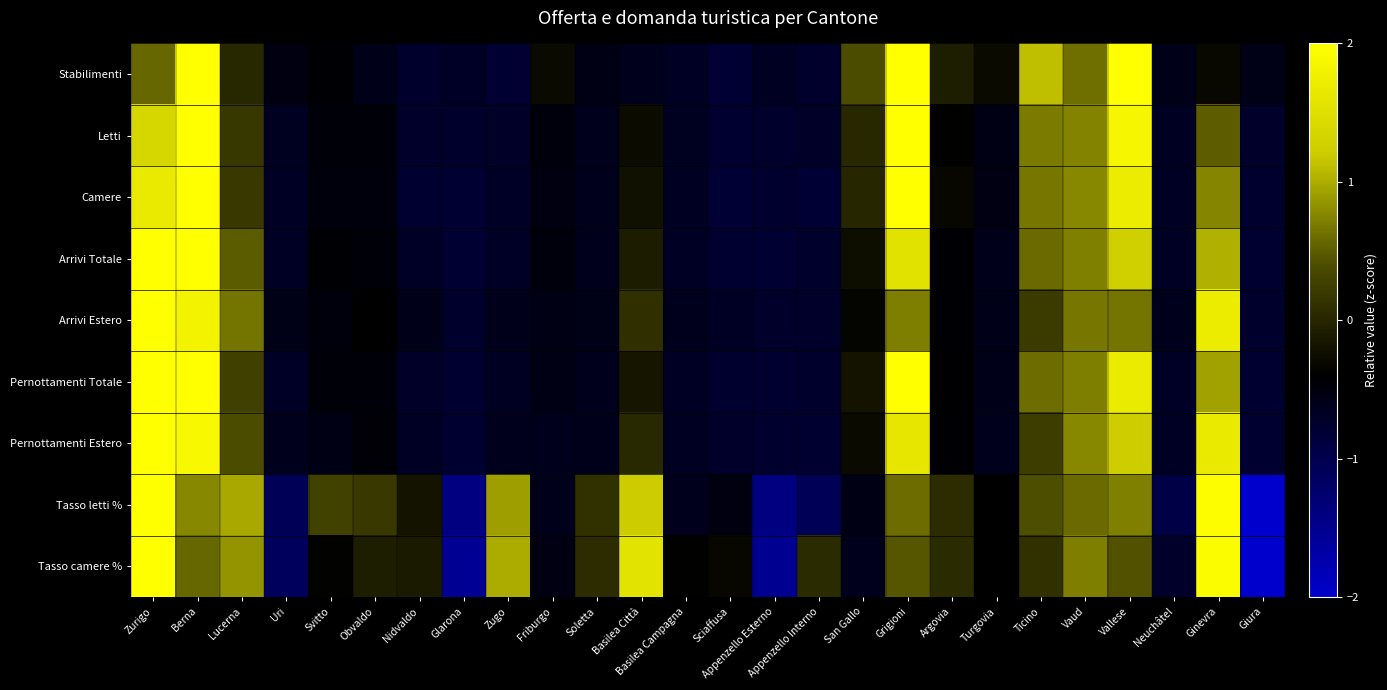

Reading right to left, what are all the values shown in this chart?

Stabilimenti: Giura=-0.6	Ginevra=-0.3	Neuchâtel=-0.6	Vallese=2.1	Vaud=0.6	Ticino=1.1	Turgovia=-0.3	Argovia=-0.1	Grigioni=2.5	San Gallo=0.4	Appenzello Interno=-0.7	Appenzello Esterno=-0.7	Sciaffusa=-0.8	Basilea Campagna=-0.7	Basilea Città=-0.6	Soletta=-0.6	Friburgo=-0.3	Zugo=-0.8	Glarona=-0.7	Nidvaldo=-0.7	Obvaldo=-0.6	Svitto=-0.4	Uri=-0.5	Lucerna=0.0	Berna=2.6	Zurigo=0.6
Letti: Giura=-0.7	Ginevra=0.5	Neuchâtel=-0.7	Vallese=1.8	Vaud=0.7	Ticino=0.7	Turgovia=-0.5	Argovia=-0.4	Grigioni=2.8	San Gallo=0.0	Appenzello Interno=-0.7	Appenzello Esterno=-0.7	Sciaffusa=-0.8	Basilea Campagna=-0.7	Basilea Città=-0.3	Soletta=-0.6	Friburgo=-0.5	Zugo=-0.7	Glarona=-0.7	Nidvaldo=-0.7	Obvaldo=-0.5	Svitto=-0.5	Uri=-0.6	Lucerna=0.2	Berna=2.2	Zurigo=1.4
Camere: Giura=-0.8	Ginevra=0.8	Neuchâtel=-0.7	Vallese=1.7	Vaud=0.8	Ticino=0.7	Turgovia=-0.5	Argovia=-0.3	Grigioni=2.6	San Gallo=0.0	Appenzello Interno=-0.8	Appenzello Esterno=-0.8	Sciaffusa=-0.8	Basilea Campagna=-0.7	Basilea Città=-0.2	Soletta=-0.6	Friburgo=-0.5	Zugo=-0.7	Glarona=-0.8	Nidvaldo=-0.8	Obvaldo=-0.5	Svitto=-0.5	Uri=-0.7	Lucerna=0.2	Berna=2.2	Zurigo=1.7
Arrivi Totale: Giura=-0.8	Ginevra=1.0	Neuchâtel=-0.7	Vallese=1.3	Vaud=0.7	Ticino=0.6	Turgovia=-0.6	Argovia=-0.4	Grigioni=1.5	San Gallo=-0.2	Appenzello Interno=-0.7	Appenzello Esterno=-0.8	Sciaffusa=-0.8	Basilea Campagna=-0.7	Basilea Città=-0.1	Soletta=-0.6	Friburgo=-0.5	Zugo=-0.7	Glarona=-0.8	Nidvaldo=-0.7	Obvaldo=-0.5	Svitto=-0.4	Uri=-0.7	Lucerna=0.5	Berna=2.3	Zurigo=2.8
Arrivi Estero: Giura=-0.7	Ginevra=1.7	Neuchâtel=-0.6	Vallese=0.7	Vaud=0.7	Ticino=0.2	Turgovia=-0.6	Argovia=-0.4	Grigioni=0.7	San Gallo=-0.3	Appenzello Interno=-0.7	Appenzello Esterno=-0.7	Sciaffusa=-0.7	Basilea Campagna=-0.6	Basilea Città=0.1	Soletta=-0.6	Friburgo=-0.5	Zugo=-0.6	Glarona=-0.7	Nidvaldo=-0.6	Obvaldo=-0.4	Svitto=-0.5	Uri=-0.6	Lucerna=0.6	Berna=1.8	Zurigo=3.5
Pernottamenti Totale: Giura=-0.8	Ginevra=0.9	Neuchâtel=-0.7	Vallese=1.7	Vaud=0.7	Ticino=0.6	Turgovia=-0.6	Argovia=-0.4	Grigioni=2.4	San Gallo=-0.2	Appenzello Interno=-0.7	Appenzello Esterno=-0.8	Sciaffusa=-0.8	Basilea Campagna=-0.7	Basilea Città=-0.2	Soletta=-0.6	Friburgo=-0.6	Zugo=-0.7	Glarona=-0.8	Nidvaldo=-0.7	Obvaldo=-0.5	Svitto=-0.5	Uri=-0.7	Lucerna=0.3	Berna=2.1	Zurigo=2.1
Pernottamenti Estero: Giura=-0.8	Ginevra=1.7	Neuchâtel=-0.7	Vallese=1.2	Vaud=0.8	Ticino=0.2	Turgovia=-0.6	Argovia=-0.4	Grigioni=1.6	San Gallo=-0.3	Appenzello Interno=-0.8	Appenzello Esterno=-0.8	Sciaffusa=-0.7	Basilea Campagna=-0.7	Basilea Città=0.0	Soletta=-0.6	Friburgo=-0.6	Zugo=-0.6	Glarona=-0.8	Nidvaldo=-0.7	Obvaldo=-0.4	Svitto=-0.6	Uri=-0.6	Lucerna=0.4	Berna=1.9	Zurigo=2.8
Tasso letti %: Giura=-2.0	Ginevra=2.0	Neuchâtel=-0.9	Vallese=0.7	Vaud=0.6	Ticino=0.4	Turgovia=-0.4	Argovia=0.1	Grigioni=0.6	San Gallo=-0.6	Appenzello Interno=-1.1	Appenzello Esterno=-1.4	Sciaffusa=-0.5	Basilea Campagna=-0.6	Basilea Città=1.2	Soletta=0.1	Friburgo=-0.6	Zugo=0.9	Glarona=-1.4	Nidvaldo=-0.2	Obvaldo=0.2	Svitto=0.3	Uri=-1.1	Lucerna=1.0	Berna=0.8	Zurigo=2.0
Tasso camere %: Giura=-2.2	Ginevra=1.9	Neuchâtel=-0.7	Vallese=0.4	Vaud=0.7	Ticino=0.1	Turgovia=-0.4	Argovia=0.1	Grigioni=0.5	San Gallo=-0.6	Appenzello Interno=0.1	Appenzello Esterno=-1.5	Sciaffusa=-0.3	Basilea Campagna=-0.4	Basilea Città=1.6	Soletta=0.1	Friburgo=-0.5	Zugo=1.0	Glarona=-1.5	Nidvaldo=-0.1	Obvaldo=-0.1	Svitto=-0.4	Uri=-1.1	Lucerna=0.9	Berna=0.6	Zurigo=2.1